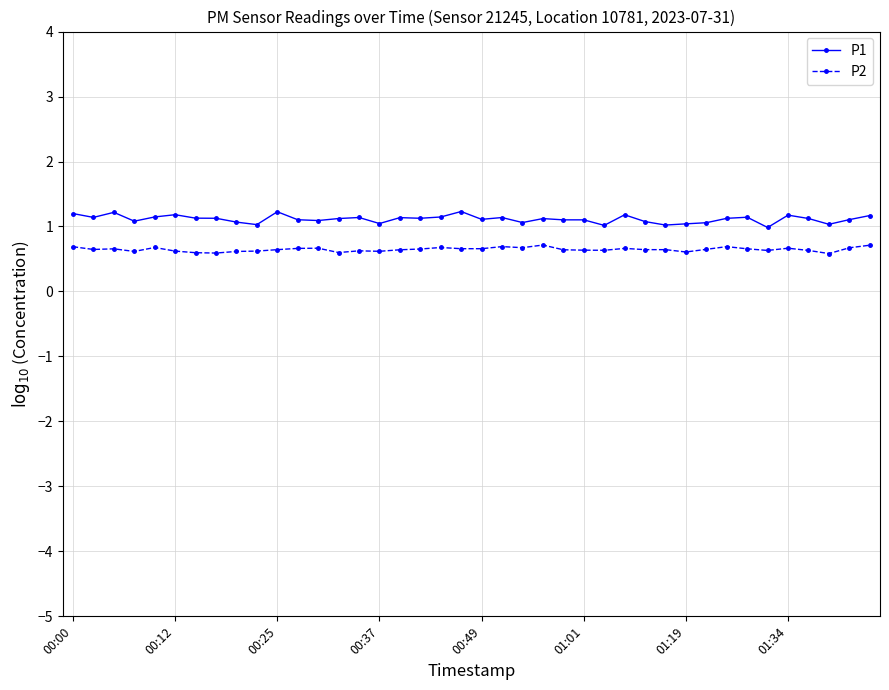

What are all the series names shown in the legend?

P1, P2